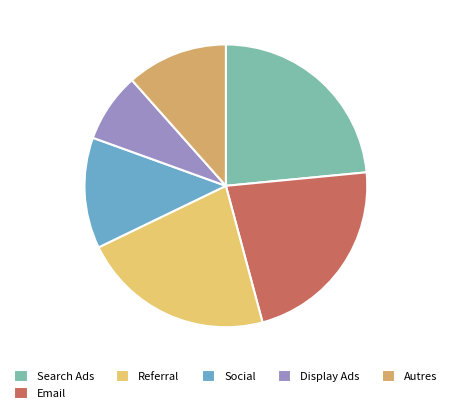

Count the number of slices in the pie.

6